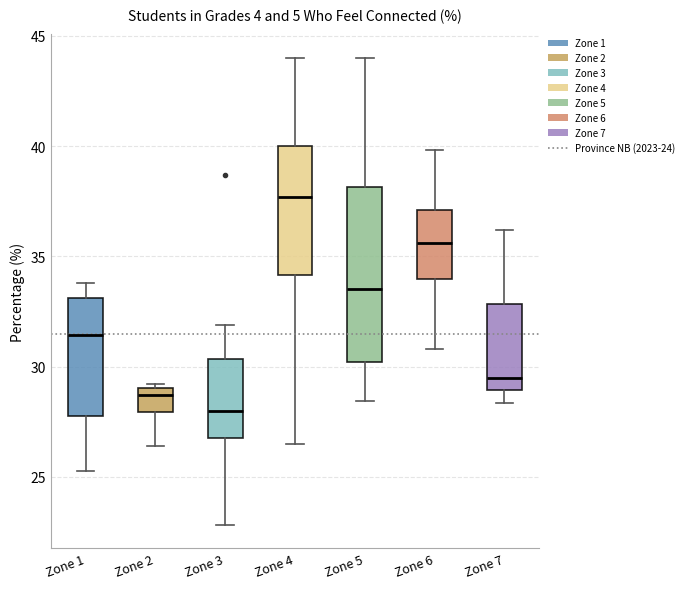

Where does the median line of the box for Zone 6 sit on the y-axis? The values are not printed on the chart, so give them approximately, as read against the axis.

35.5